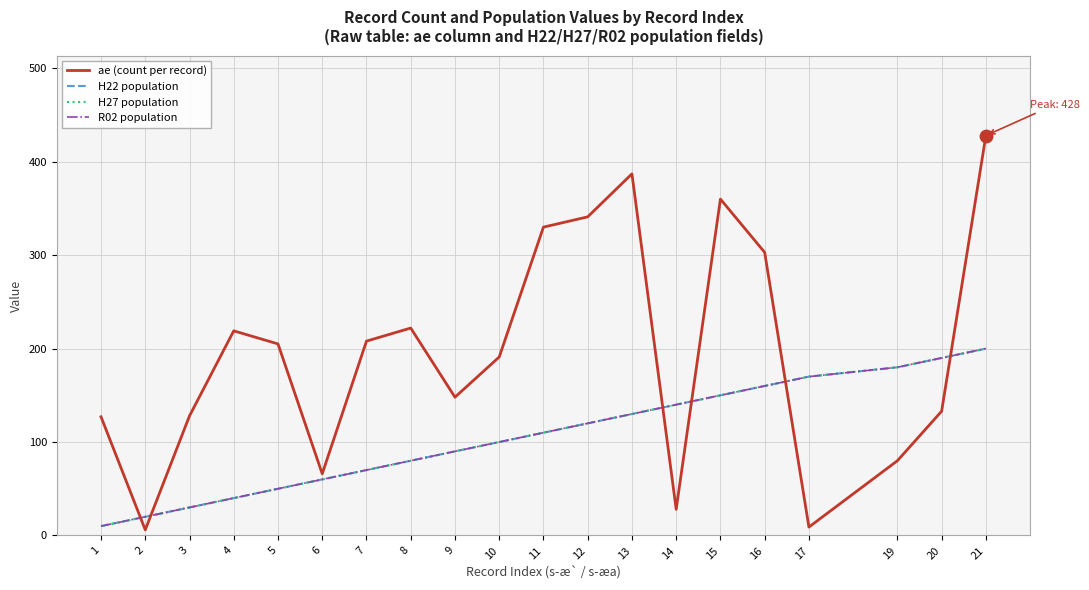

What are all the series names shown in the legend?

ae (count per record), H22 population, H27 population, R02 population